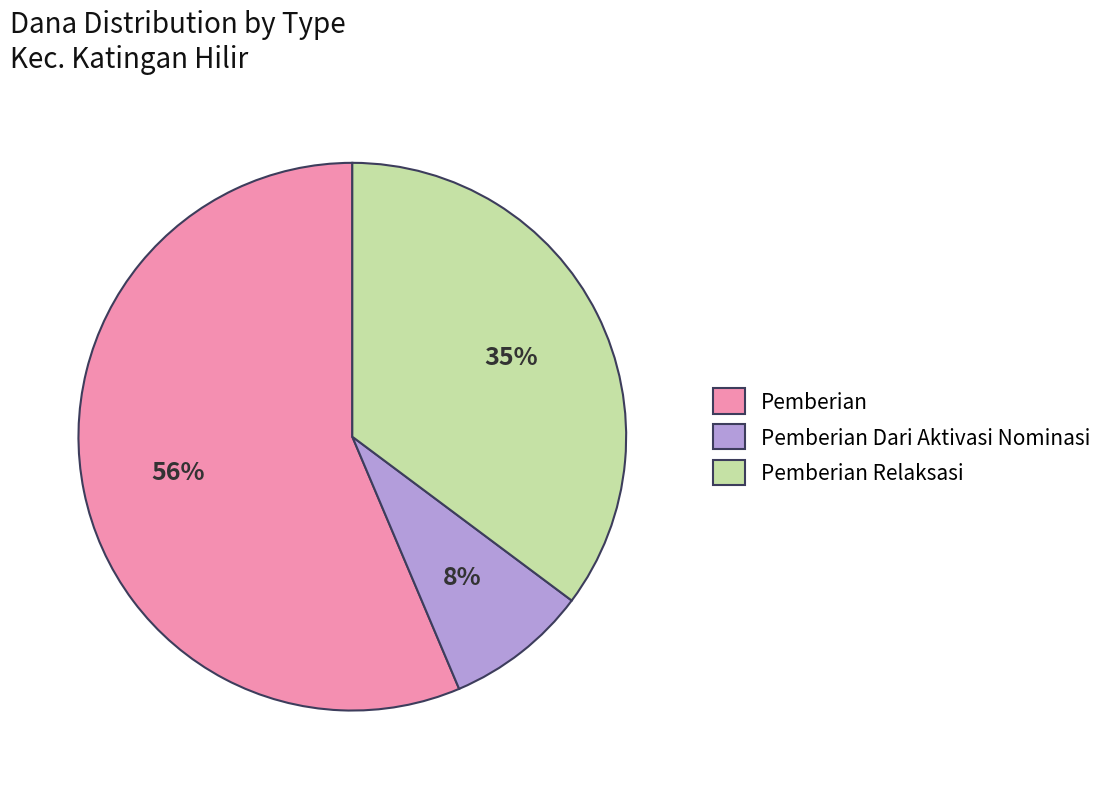

To the nearest percent, what is the average slice percentage?

33%